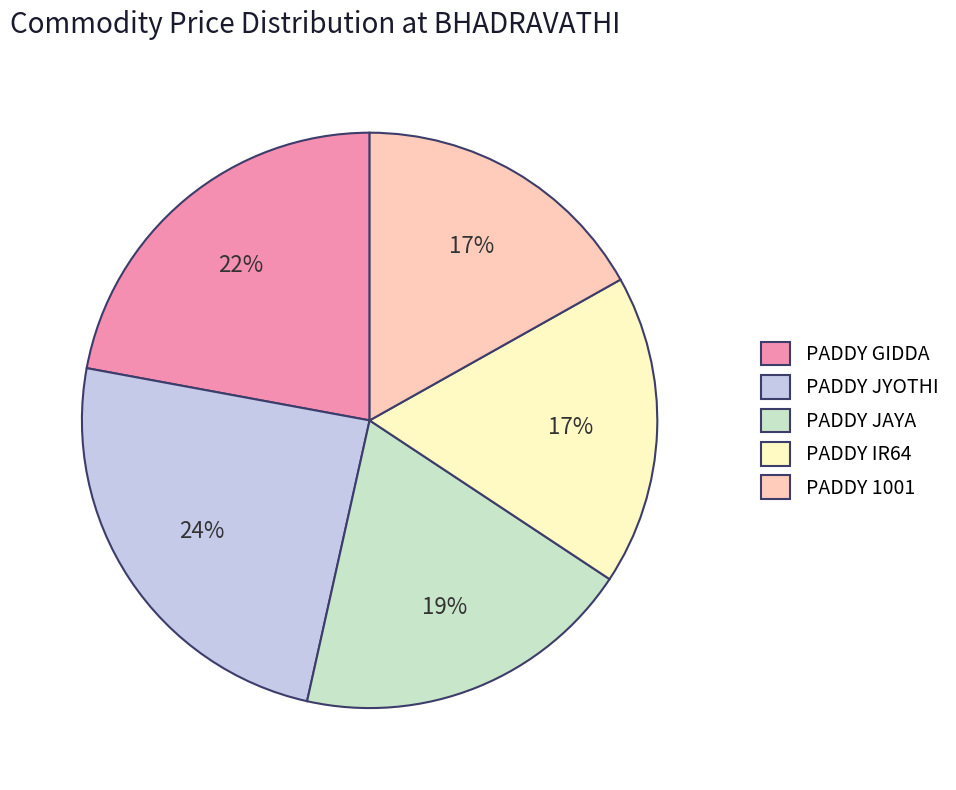

How many slices are in this pie chart?

5